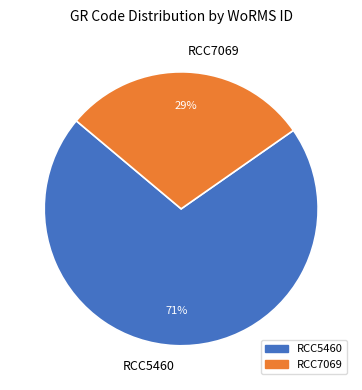

True or false: RCC5460 accounts for 71% of the total.

True